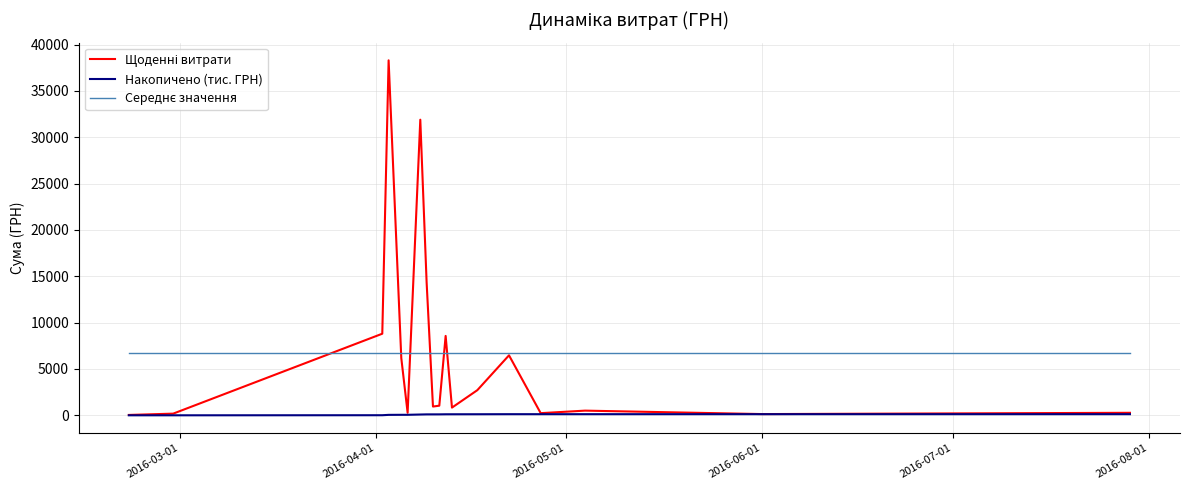

Is this an area chart (filled region under the line)?

No